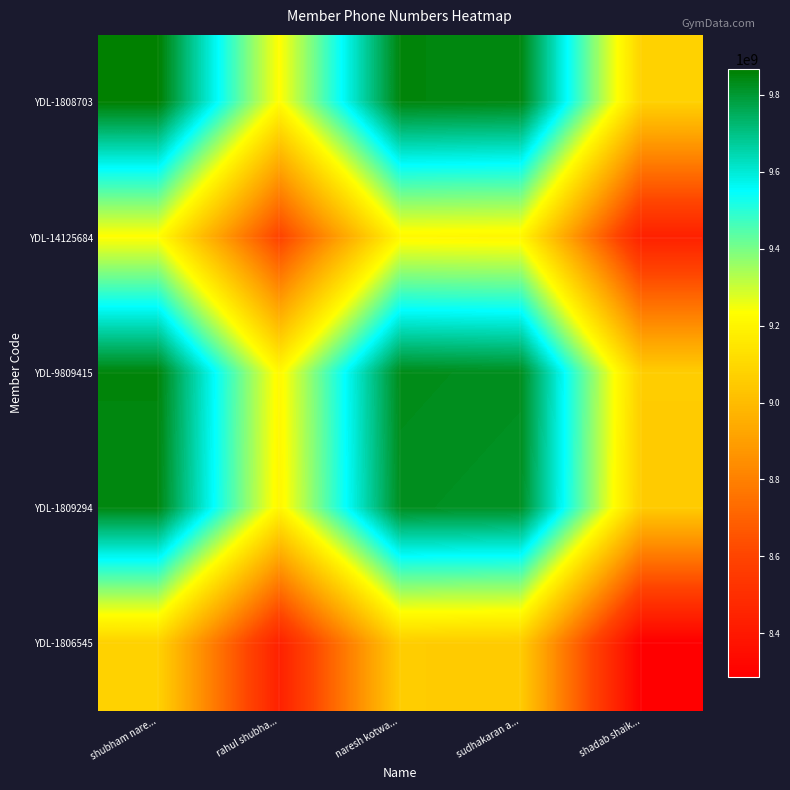

Reading left to right, what are all the values shown in this chart?

YDL-1808703: shubham nare...=9867400562.0	rahul shubha...=9229582272.5	naresh kotwa...=9850431430.0	sudhakaran a...=9843214175.0	shadab shaik...=9077045979.5
YDL-14125684: shubham nare...=9229582272.5	rahul shubha...=8591763983.0	naresh kotwa...=9212613140.5	sudhakaran a...=9205395885.5	shadab shaik...=8439227690.0
YDL-9809415: shubham nare...=9850431430.0	rahul shubha...=9212613140.5	naresh kotwa...=9833462298.0	sudhakaran a...=9826245043.0	shadab shaik...=9060076847.5
YDL-1809294: shubham nare...=9843214175.0	rahul shubha...=9205395885.5	naresh kotwa...=9826245043.0	sudhakaran a...=9819027788.0	shadab shaik...=9052859592.5
YDL-1806545: shubham nare...=9077045979.5	rahul shubha...=8439227690.0	naresh kotwa...=9060076847.5	sudhakaran a...=9052859592.5	shadab shaik...=8286691397.0